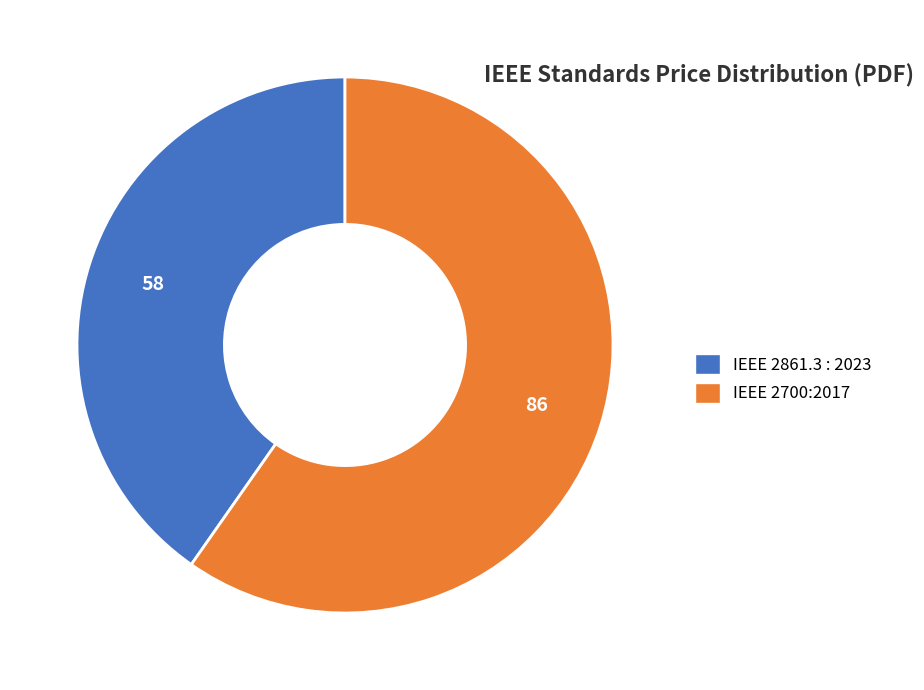

How many slices are in this pie chart?

2